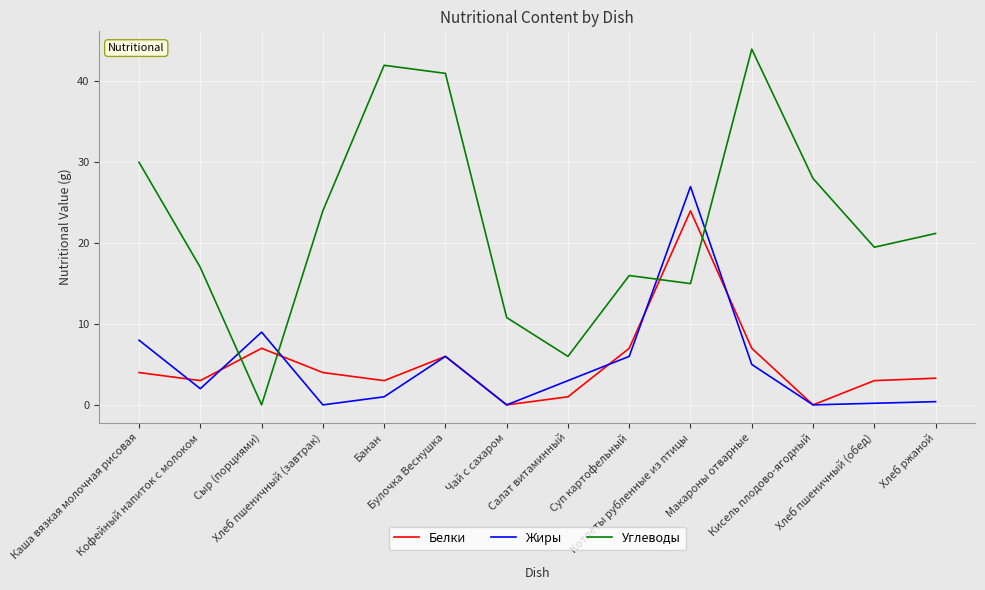

Between Чай с сахаром and Хлеб ржаной, which series saw the biggest shift?

Углеводы